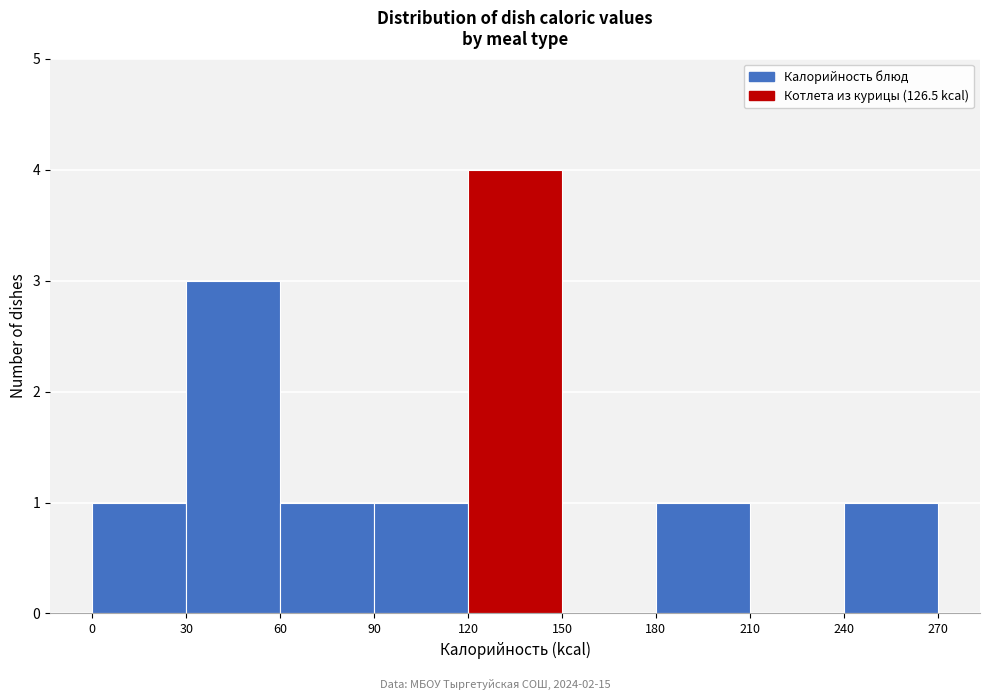

Reading left to right, list every bar in this chart as the range it spans on the x-axis followed by its height. The values are not printed on the chart, so give them approximately, as read against the axis.

0 to 30: 1
30 to 60: 3
60 to 90: 1
90 to 120: 1
120 to 150: 4
150 to 180: 0
180 to 210: 1
210 to 240: 0
240 to 270: 1